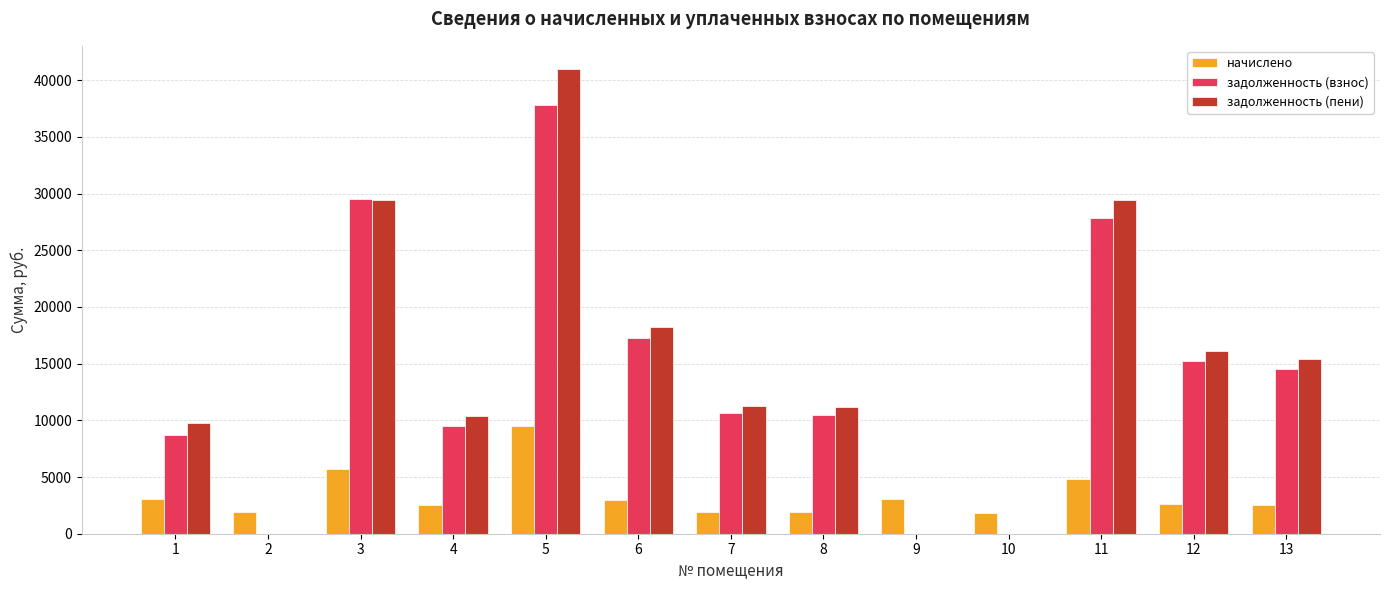

Count the number of categories in the chart.

13